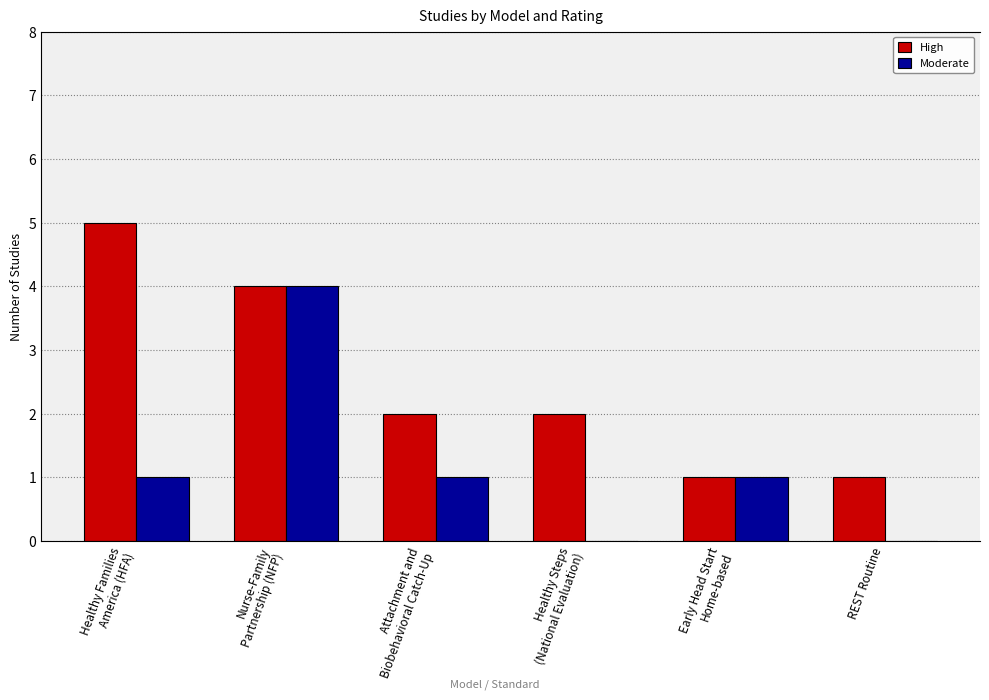

What is the difference between the Moderate values at Nurse-Family
Partnership (NFP) and Attachment and
Biobehavioral Catch-Up?

3